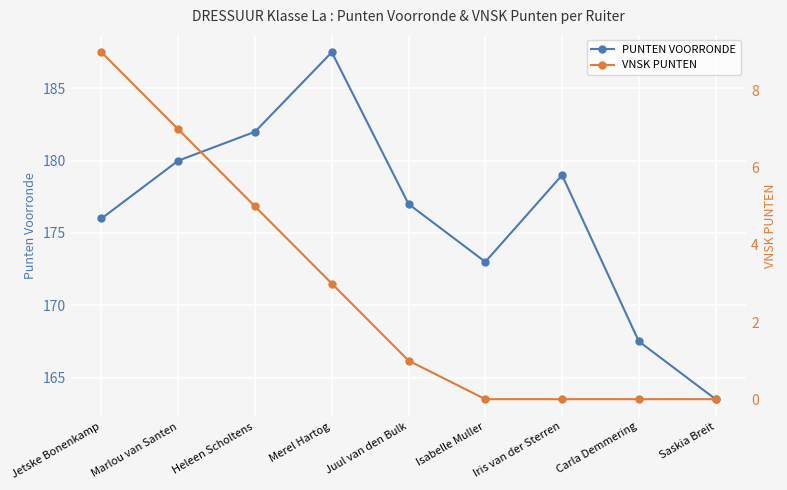

Count the VNSK PUNTEN values in the range 0 to 5.

7